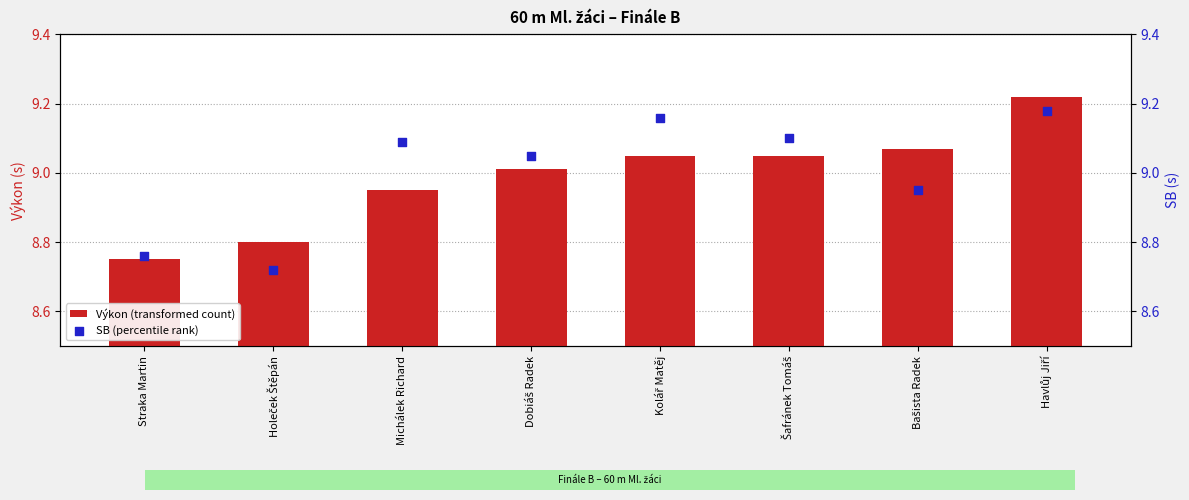

What is the total value across all series at Dobiáš Radek?

18.1